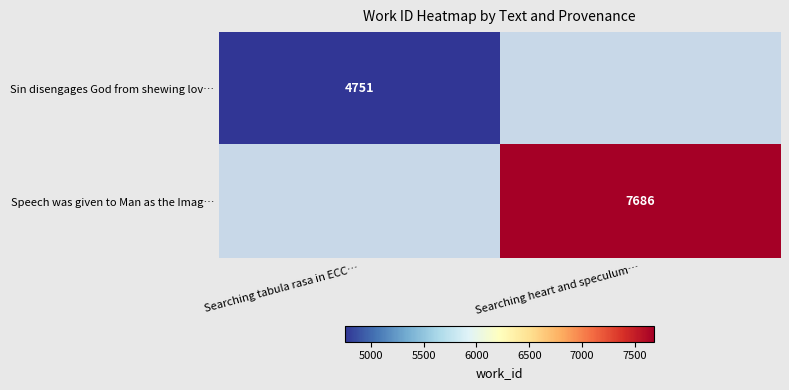

Is the value of Speech was given to Man as the Imag… at Searching heart and speculum… greater than the value of Sin disengages God from shewing lov… at Searching tabula rasa in ECC…?

Yes